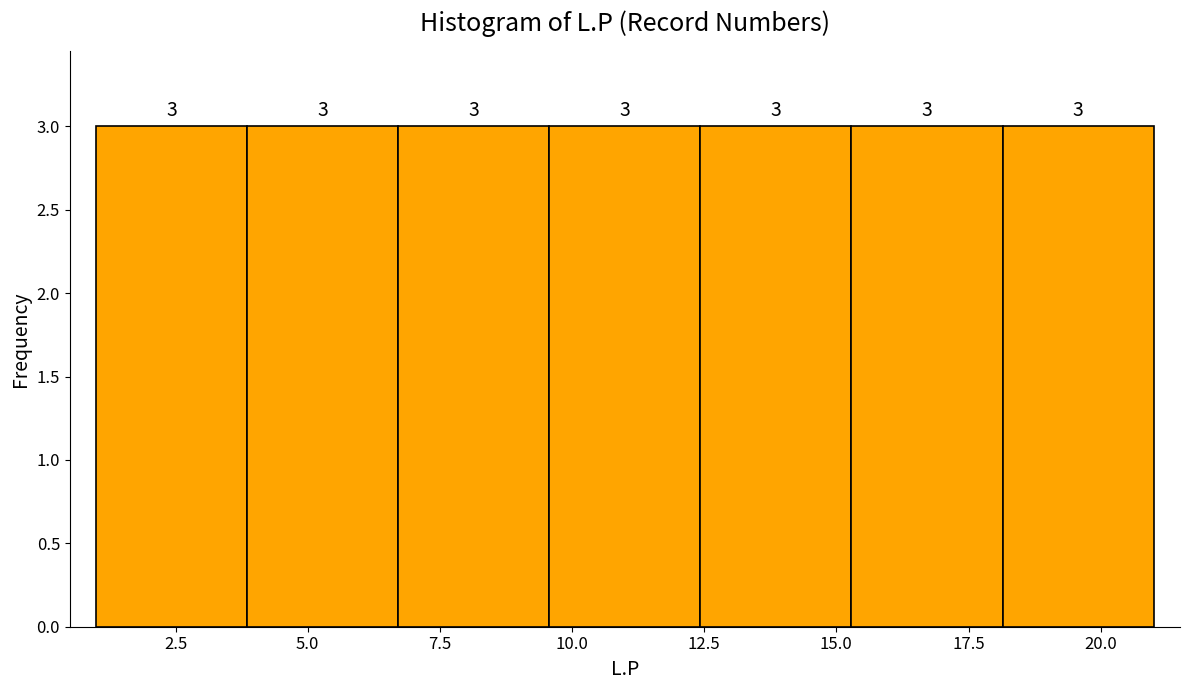

How tall is the bar that spans 6.5 to 9.5 on the x-axis? The bar edges are not printed on the chart, so give them approximately, as read against the axis.

3